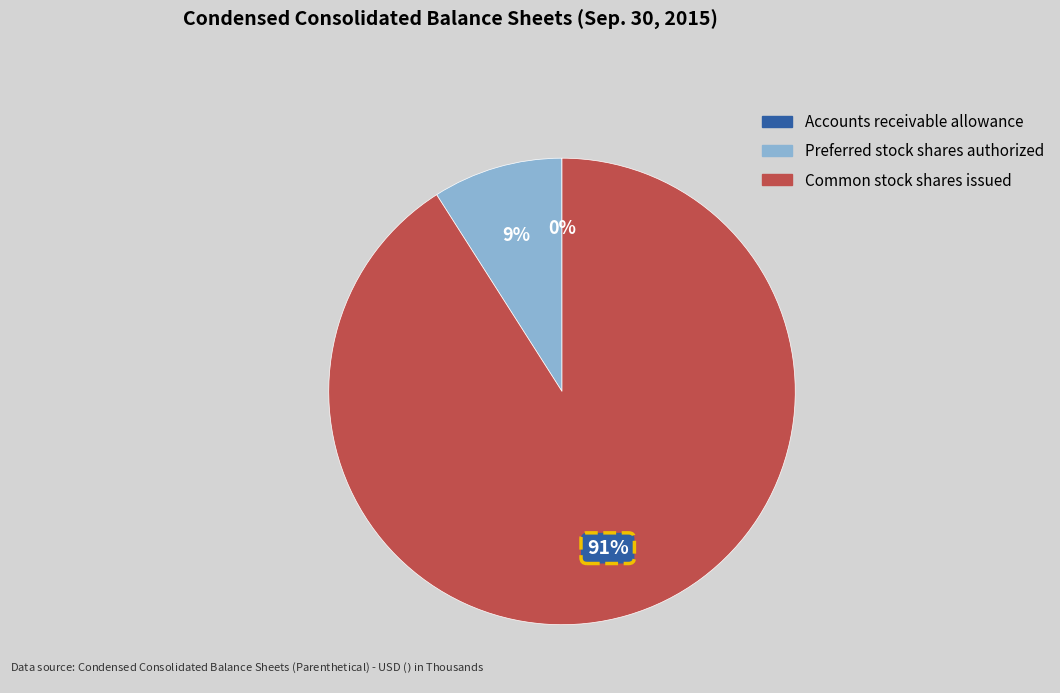

To the nearest percent, what is the difference between the largest and smallest slice percentages?

91%